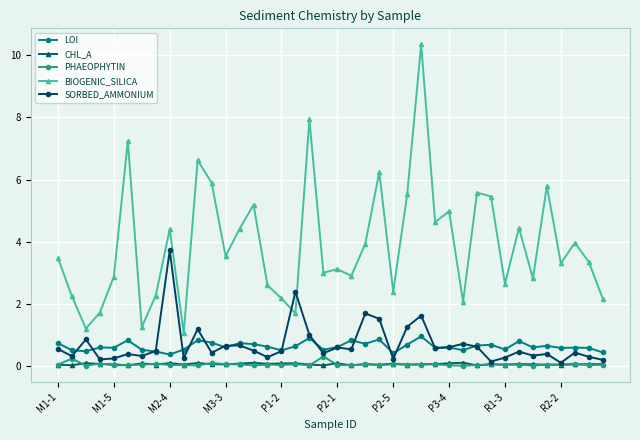

True or false: PHAEOPHYTIN and BIOGENIC_SILICA intersect in this chart.

False